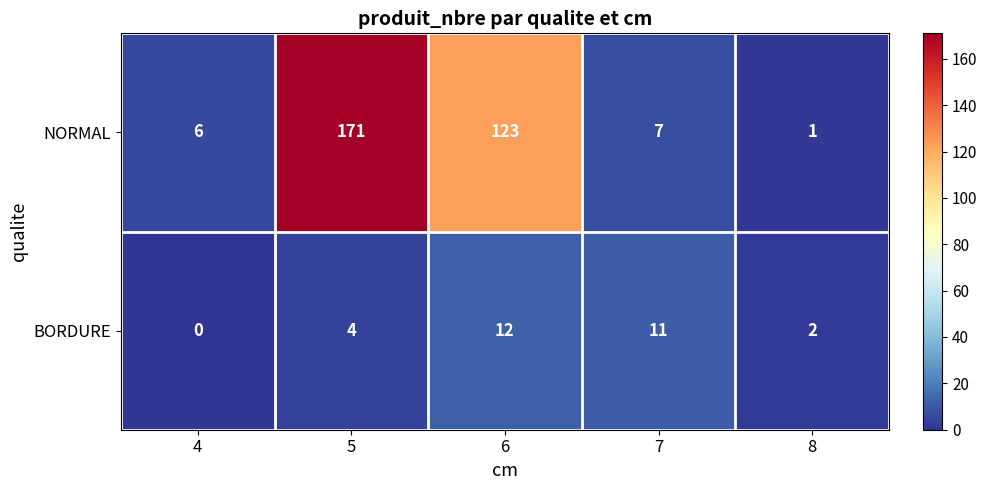

True or false: BORDURE has a value of 12 at 6.

True